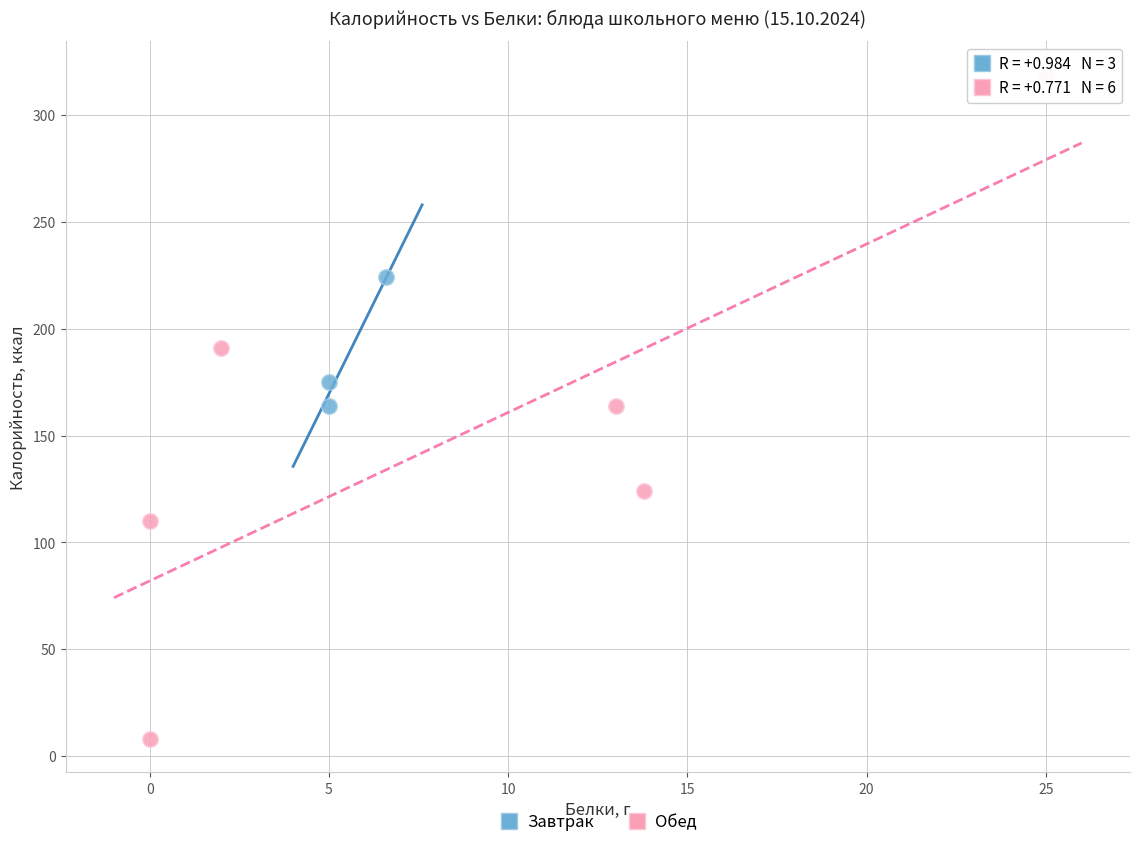

Which series has the largest Y range (max minus min)?

Обед